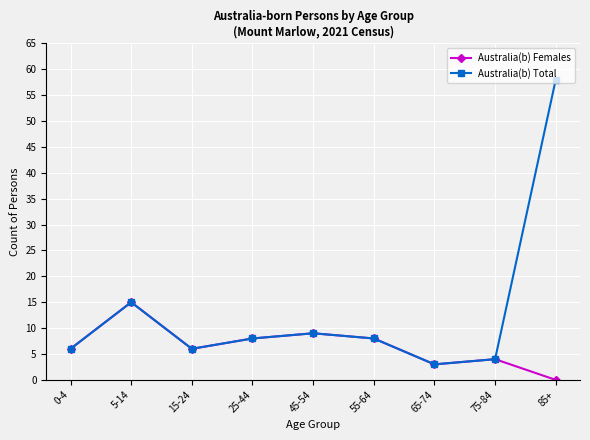

The value of Australia(b) Females at 55-64 is 5. True or false?

False